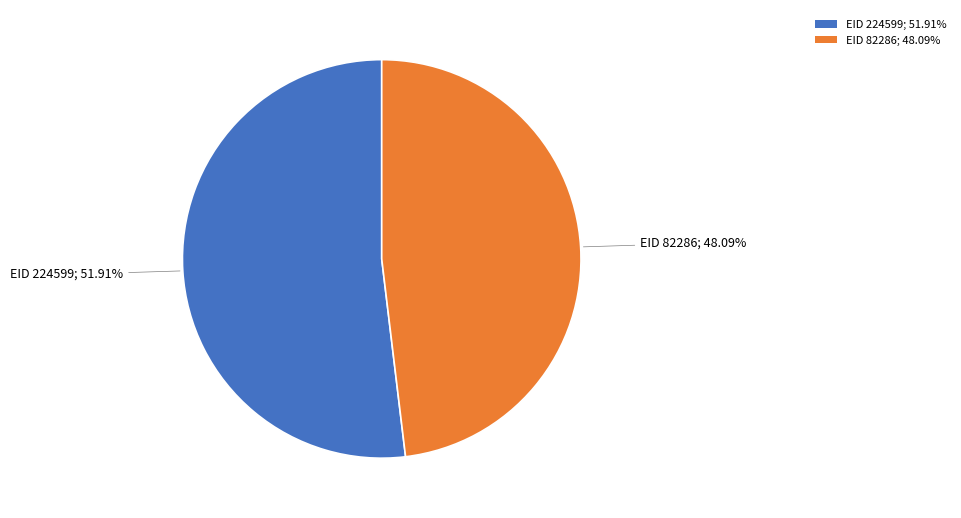

Which has a higher value, EID 224599; 51.91% or EID 82286; 48.09%?

EID 224599; 51.91%